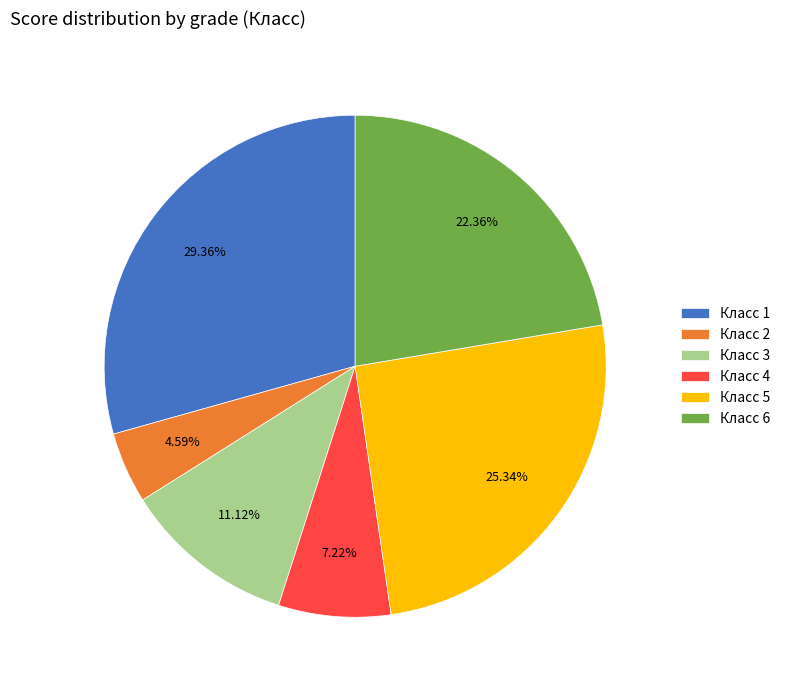

Rank the categories by value from lowest to highest.

Класс 2, Класс 4, Класс 3, Класс 6, Класс 5, Класс 1